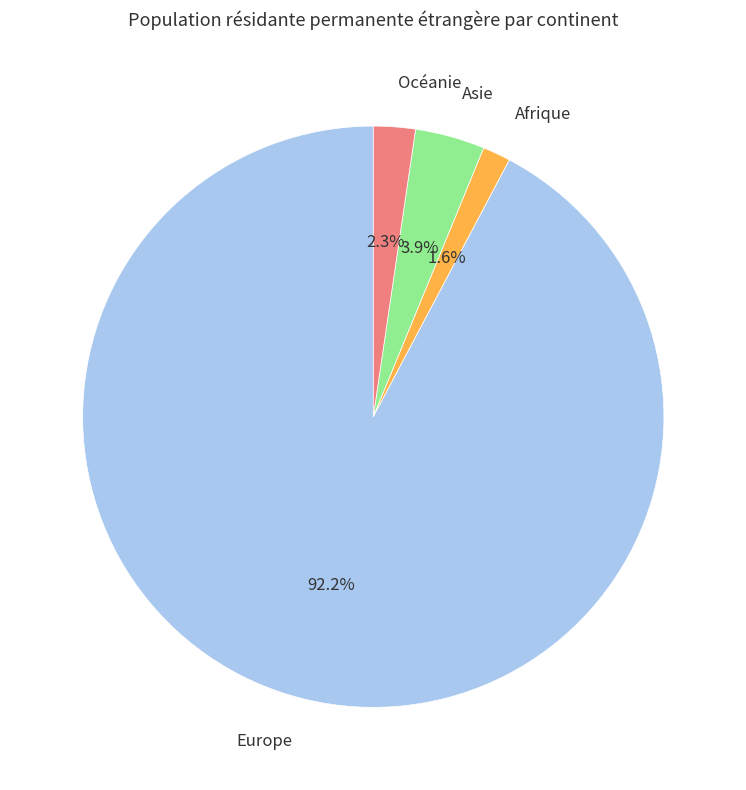

Rank the categories by value from highest to lowest.

Europe, Asie, Océanie, Afrique